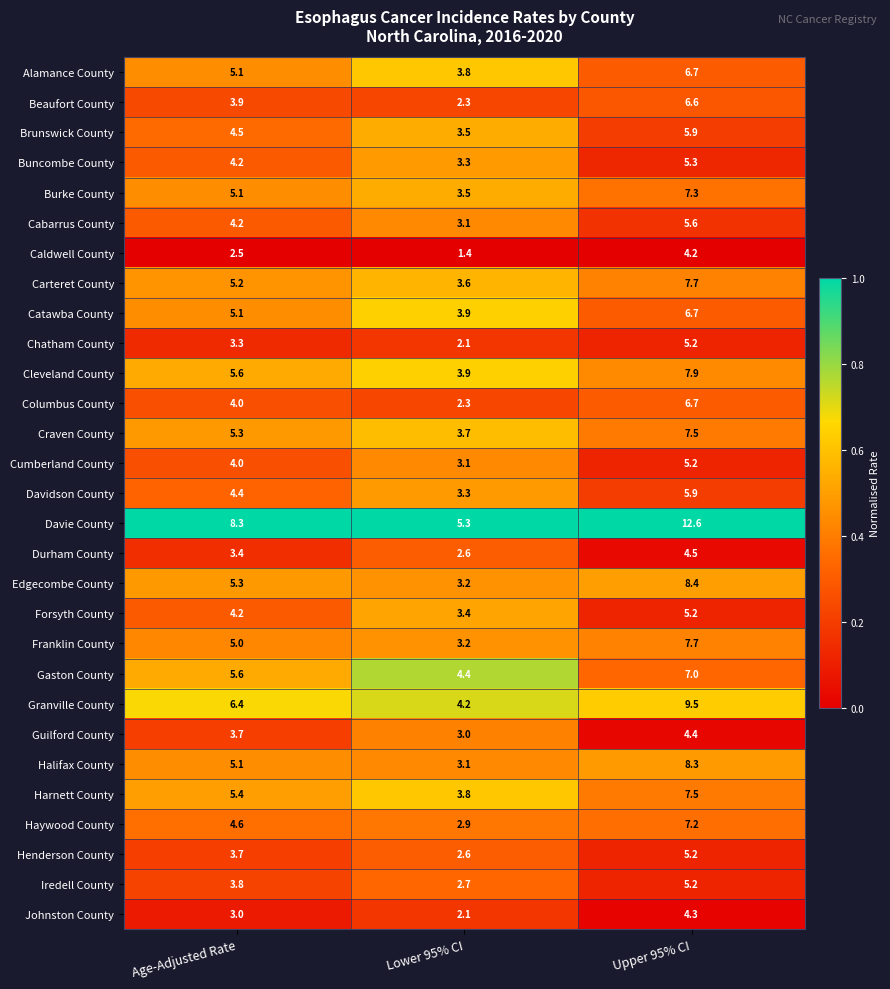

What is the greatest value displayed?

12.6